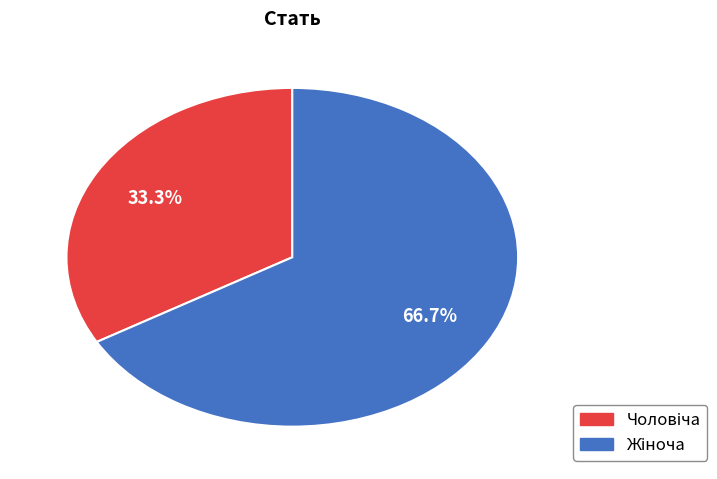

To the nearest percent, what is the average slice percentage?

50%